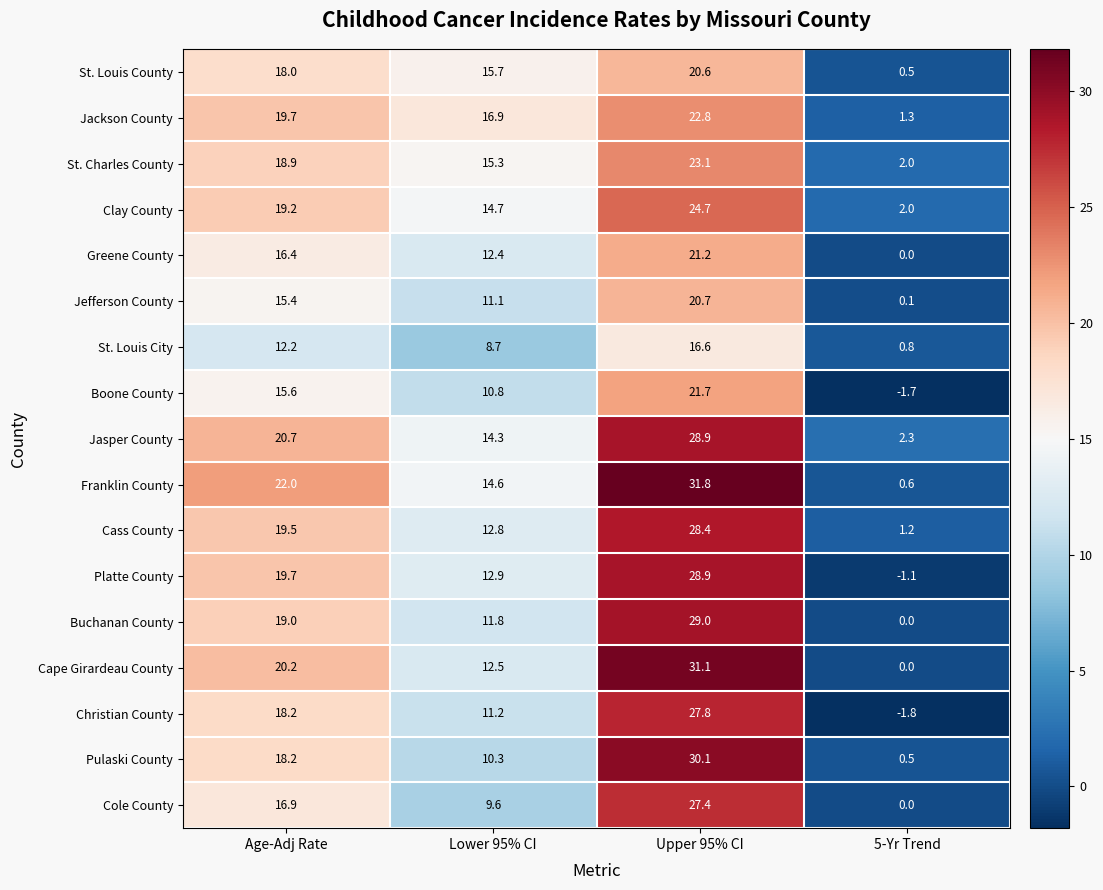

What is the smallest value displayed?

-1.8